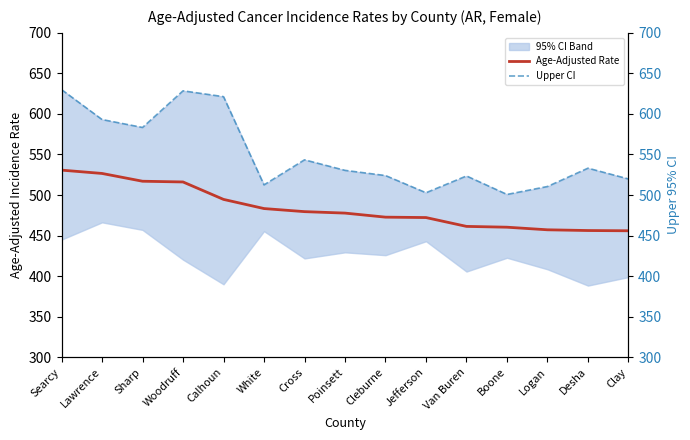

Read the Age-Adjusted Rate value at Boone.

460.3